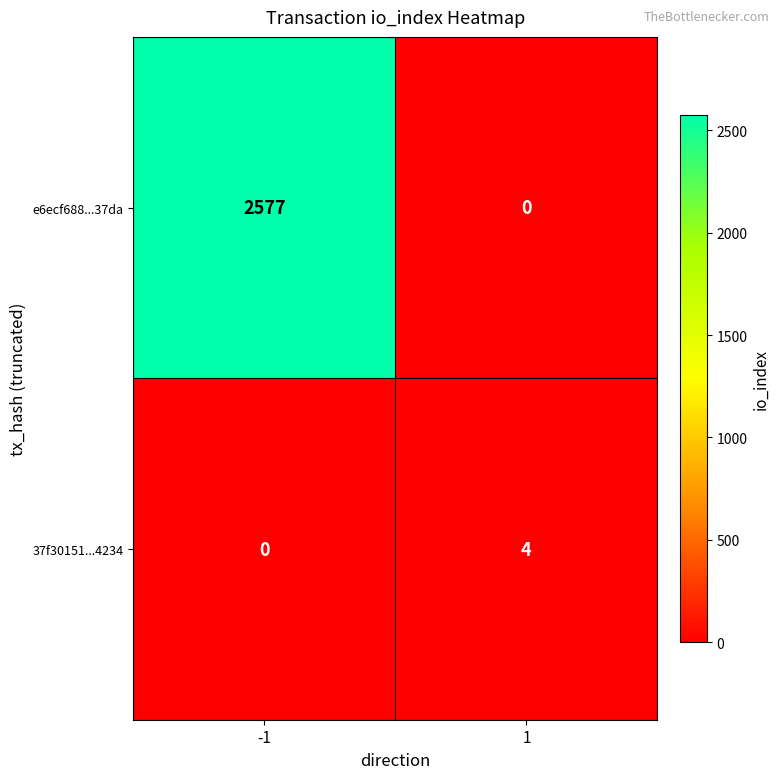

Which series has the largest total across all categories?

e6ecf688...37da